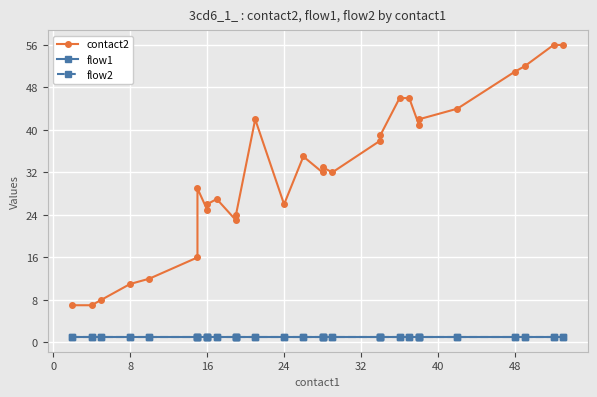

What is the value of the contact2 point at the 15th from the left?

35